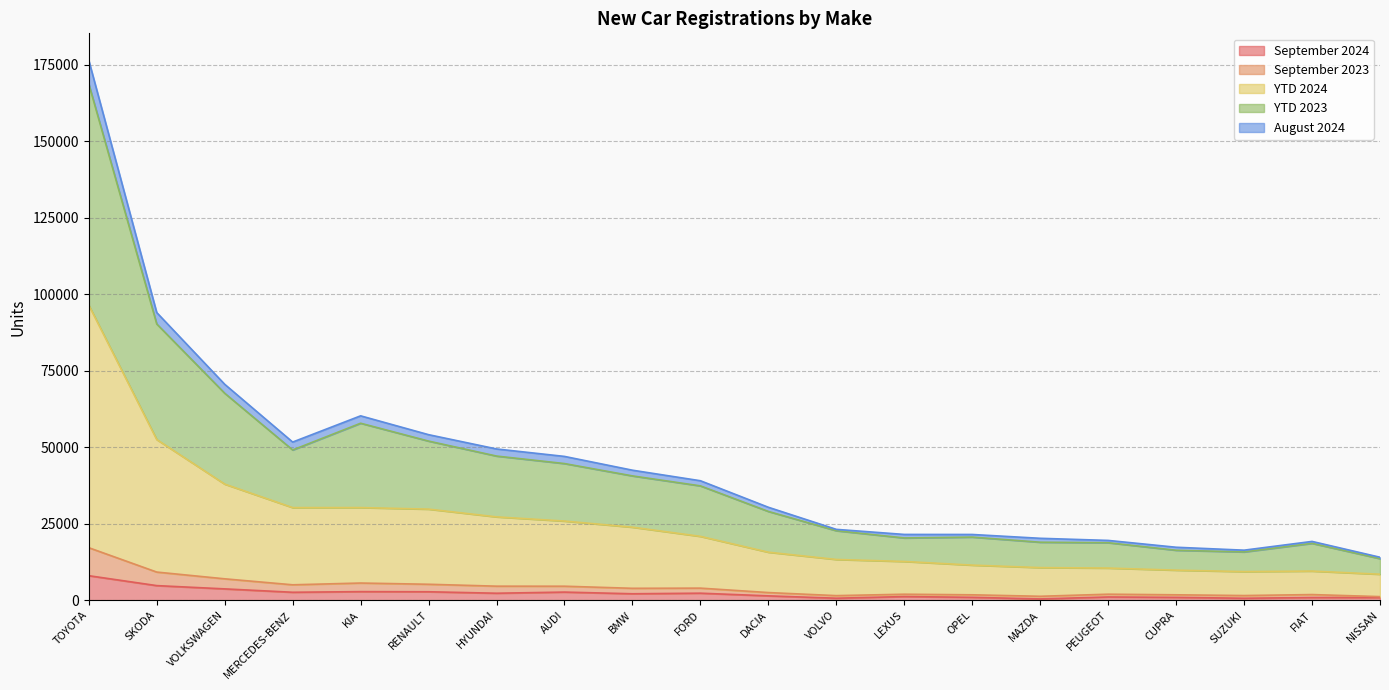

What is the average value of the September 2024 series?

2142